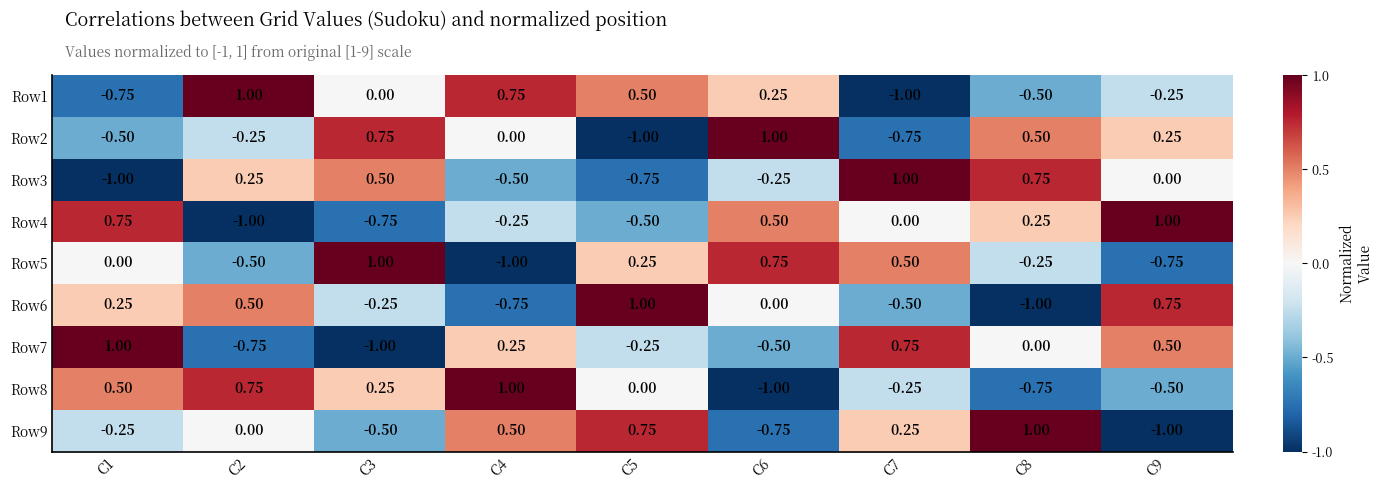

Which has a higher value, C6 or C8?

C6